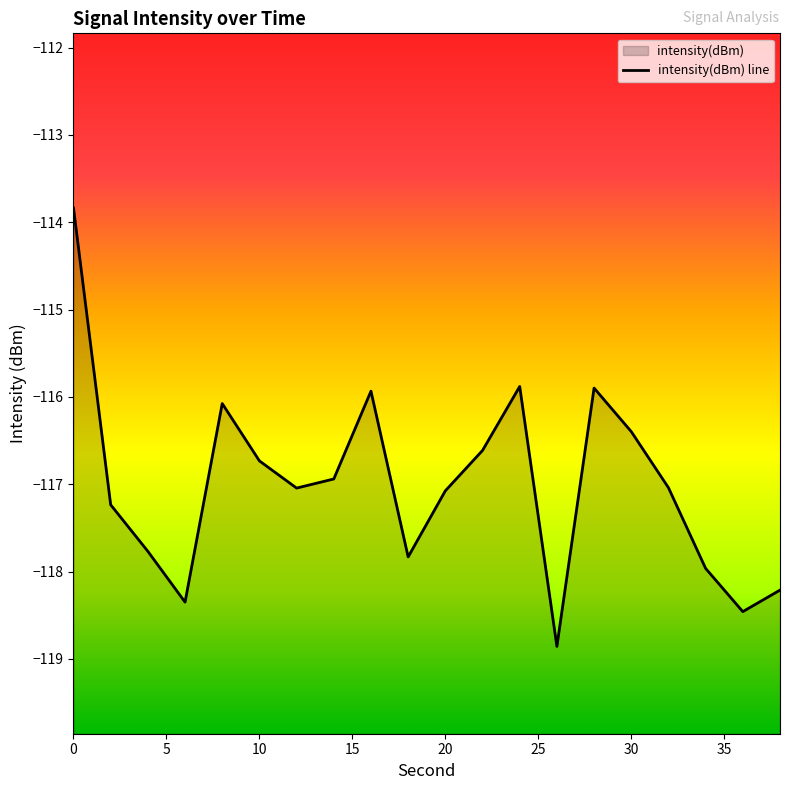

Reading left to right, transcribe all the data shown in this chart.

0=-113.8	2=-117.2	4=-117.8	6=-118.4	8=-116.1	10=-116.7	12=-117.0	14=-116.9	16=-115.9	18=-117.8	20=-117.1	22=-116.6	24=-115.9	26=-118.9	28=-115.9	30=-116.4	32=-117.0	34=-118.0	36=-118.5	38=-118.2